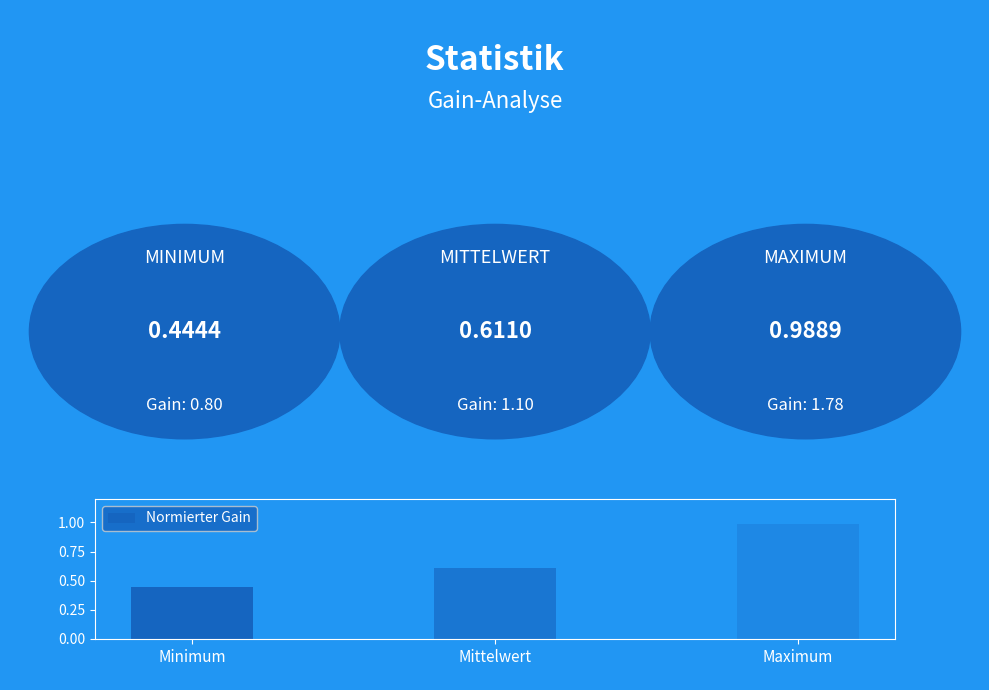

What is the sum of all values?

2.0